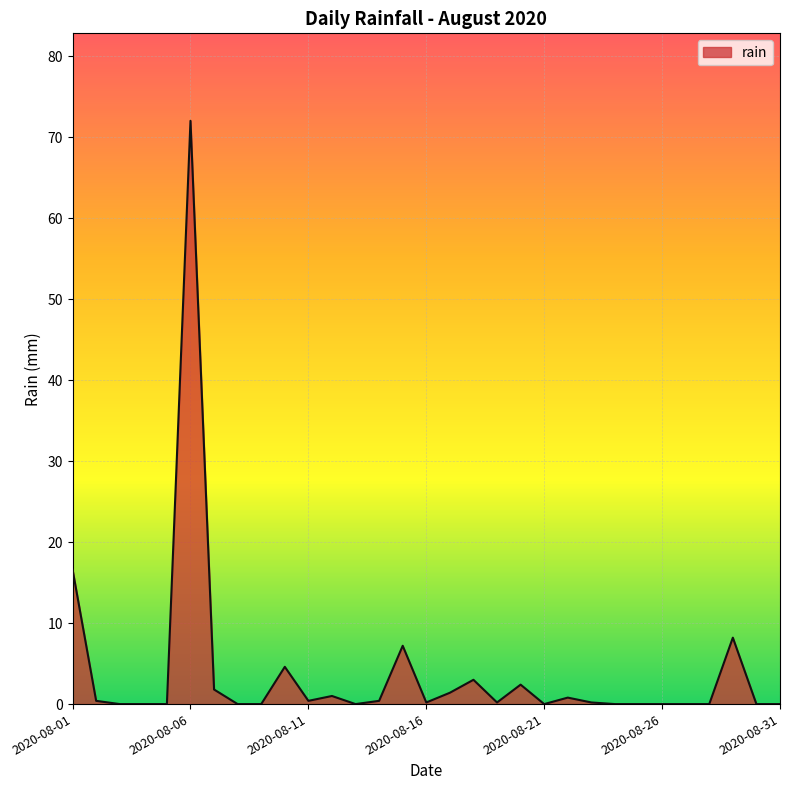

What is the difference between the second highest and second lowest values?

16.6